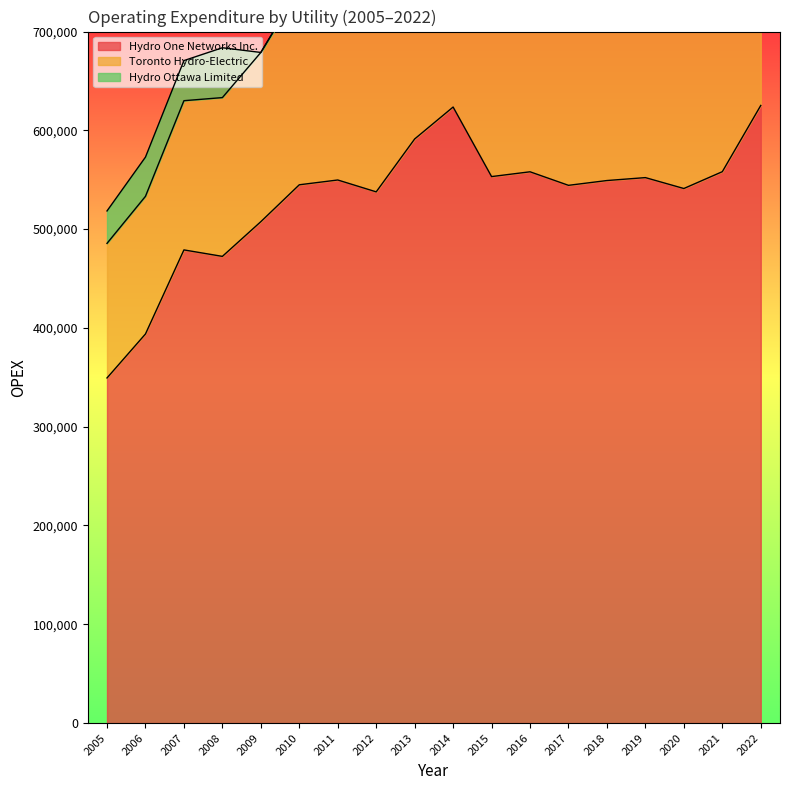

The value of Hydro One Networks Inc. at 2020 is 541112.6. True or false?

True